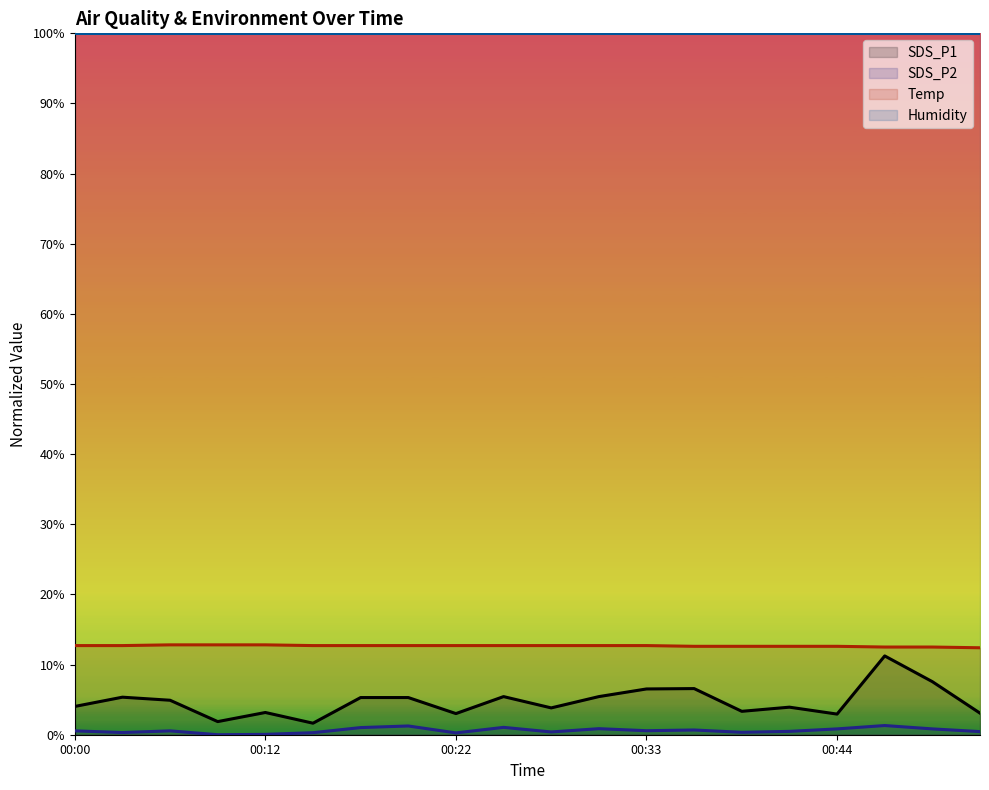

How many series are shown in this chart?

4